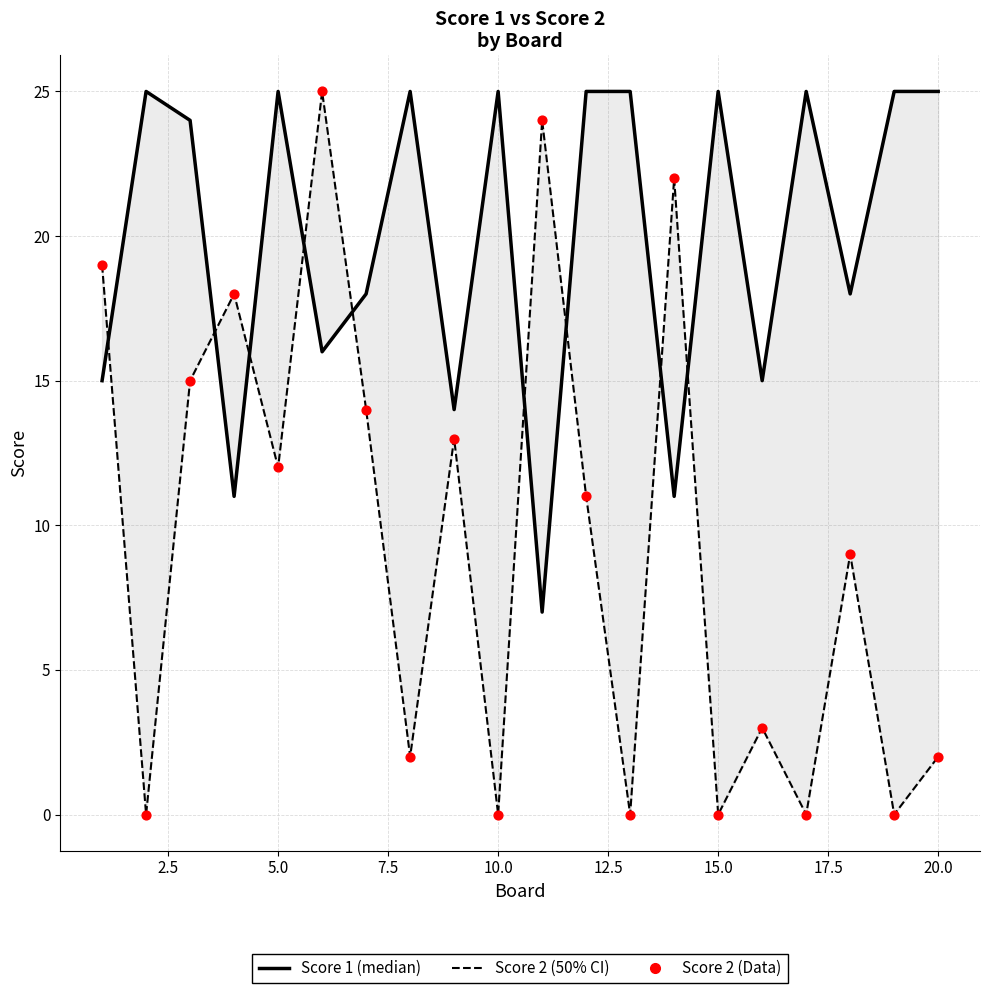

Which series reaches the minimum Y coordinate?

Score 2